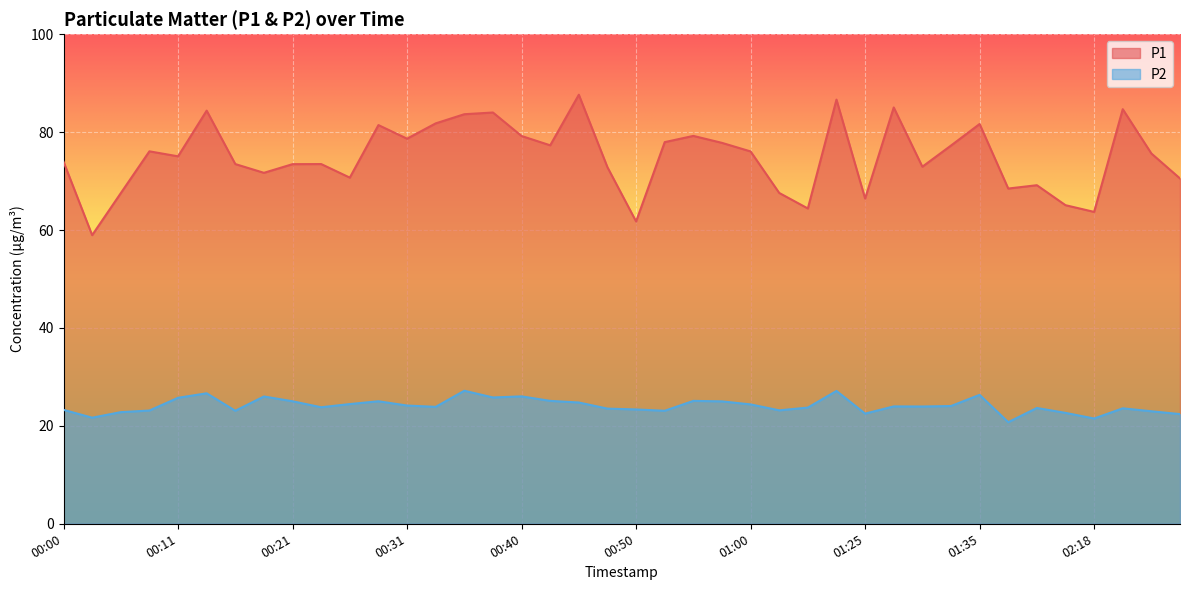

What is the label of the 16th point from the right?

01:00